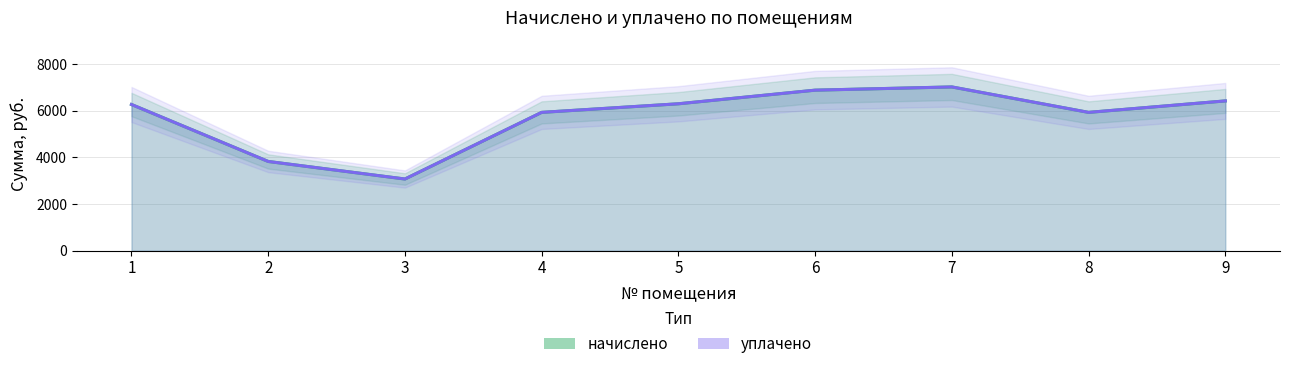

True or false: начислено and уплачено intersect in this chart.

False